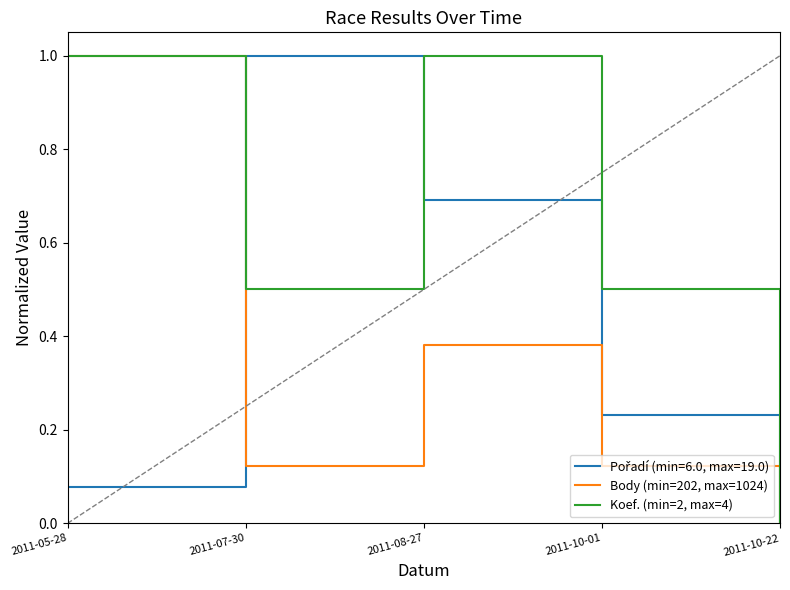

Is it true that Body (min=202, max=1024) equals 0.2 at 2011-10-01?

False